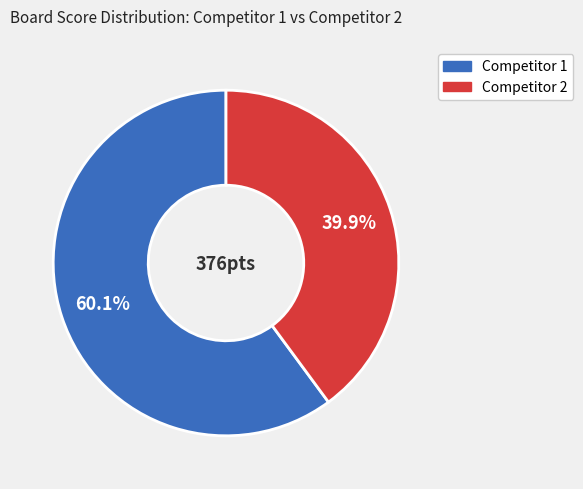

What portion of the pie excludes Competitor 1?

39.9%